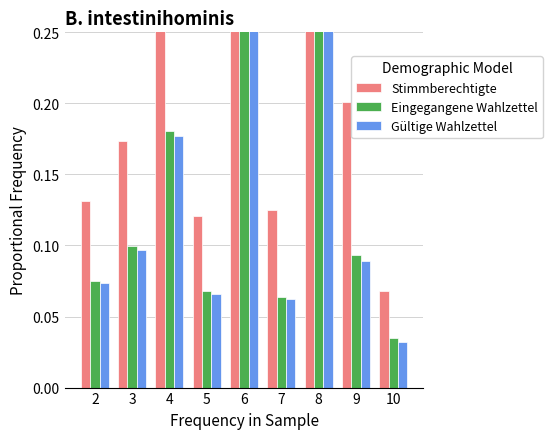

What is the maximum value shown in the chart?

1.0